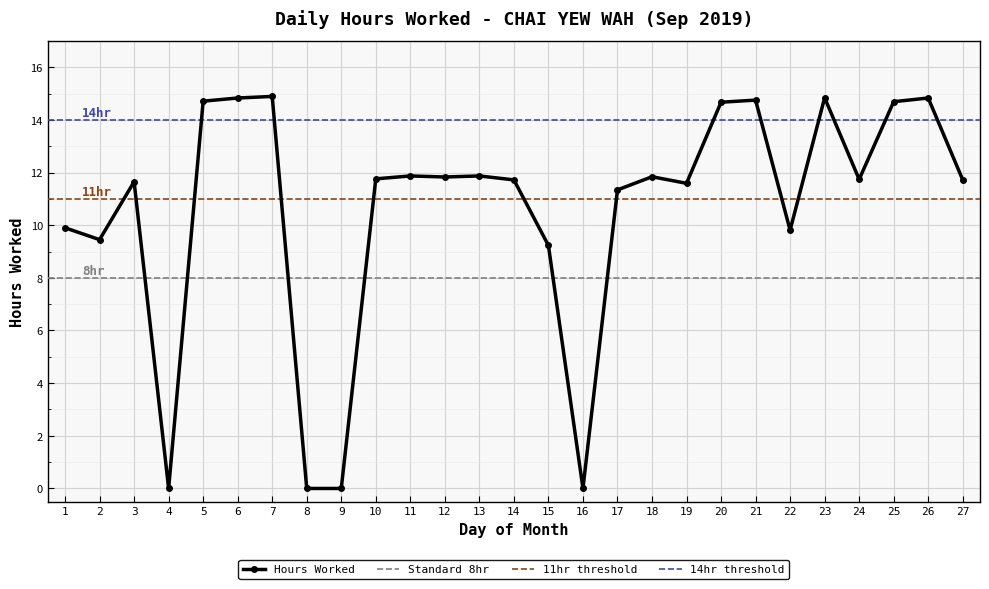

List the labels in order of value, largest first.

7, 23, 6, 26, 21, 5, 25, 20, 11, 13, 18, 12, 10, 24, 14, 27, 3, 19, 17, 1, 22, 2, 15, 4, 8, 9, 16